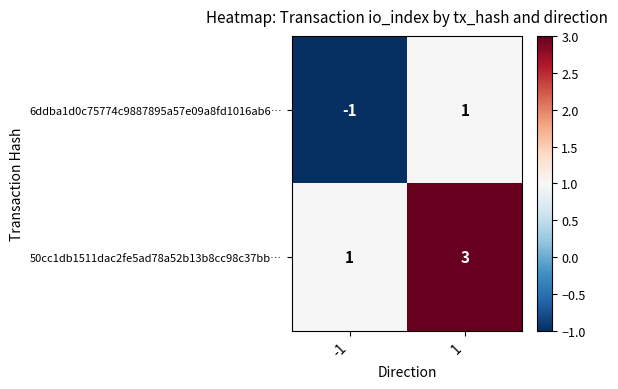

What is the maximum value shown in the chart?

3